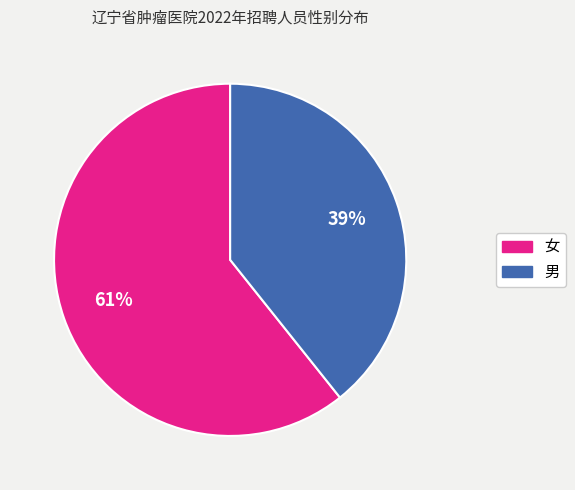

The 女 slice represents 61% of the pie. True or false?

True